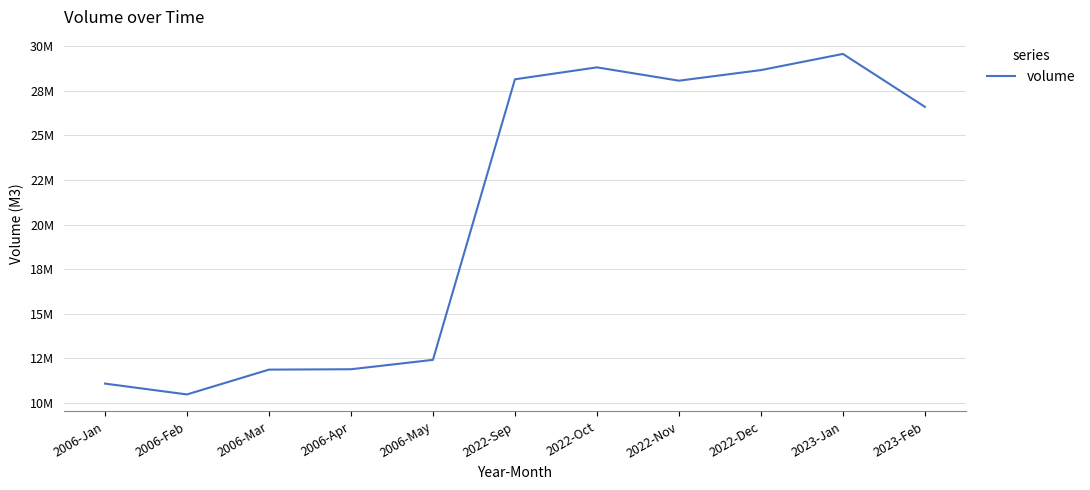

True or false: the data has more than 1 interior local peaks.

True